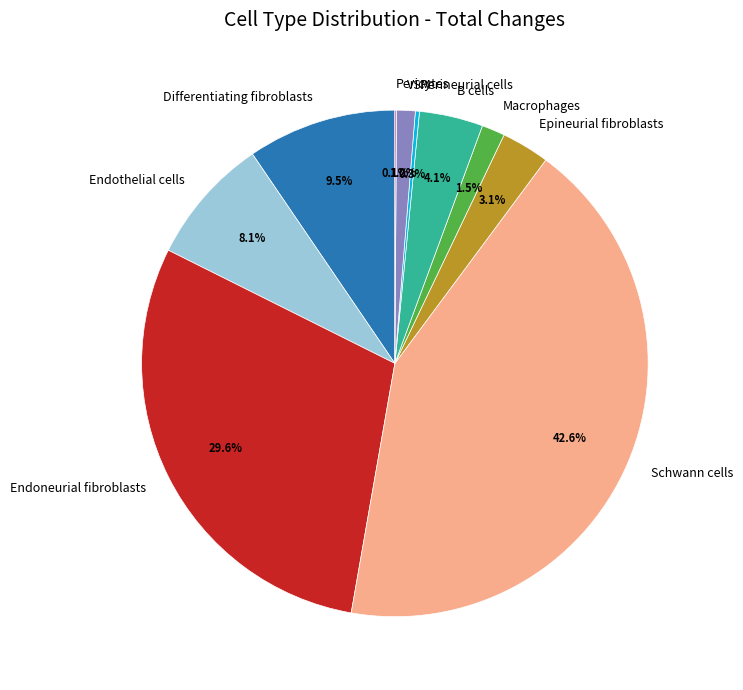

Combined, do Schwann cells and Epineurial fibroblasts account for over 50%?

No